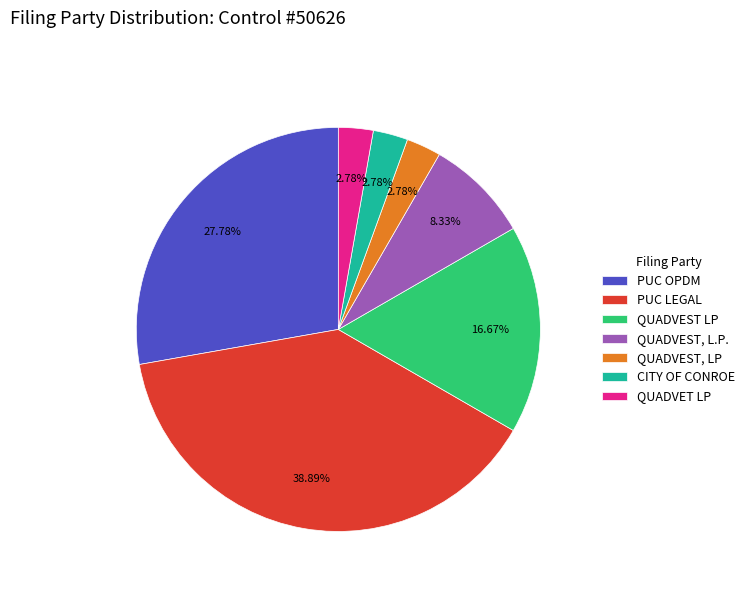

The PUC OPDM slice represents 28% of the pie. True or false?

True